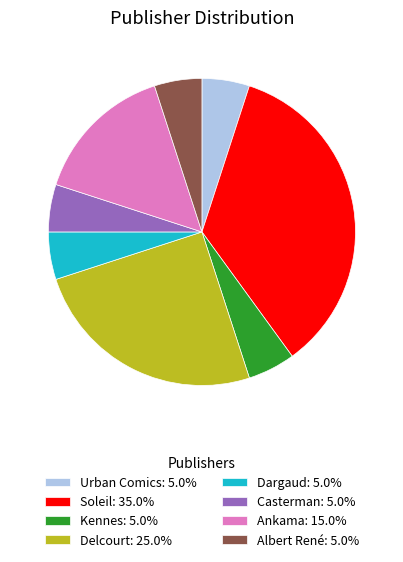

How many slices are in this pie chart?

8